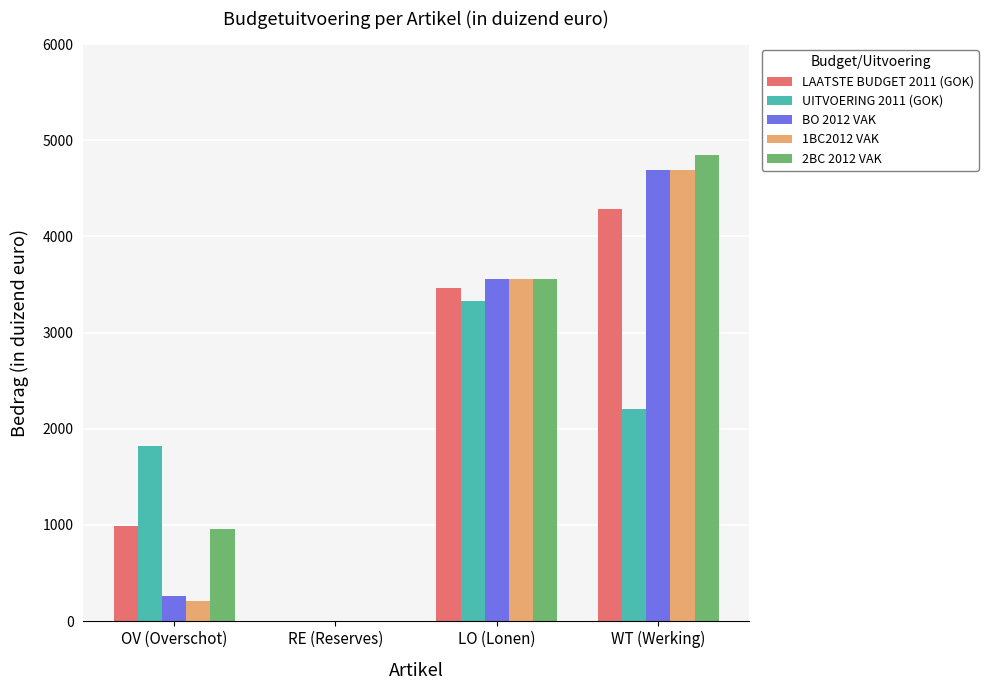

What is the average value of the 1BC2012 VAK series?

2116